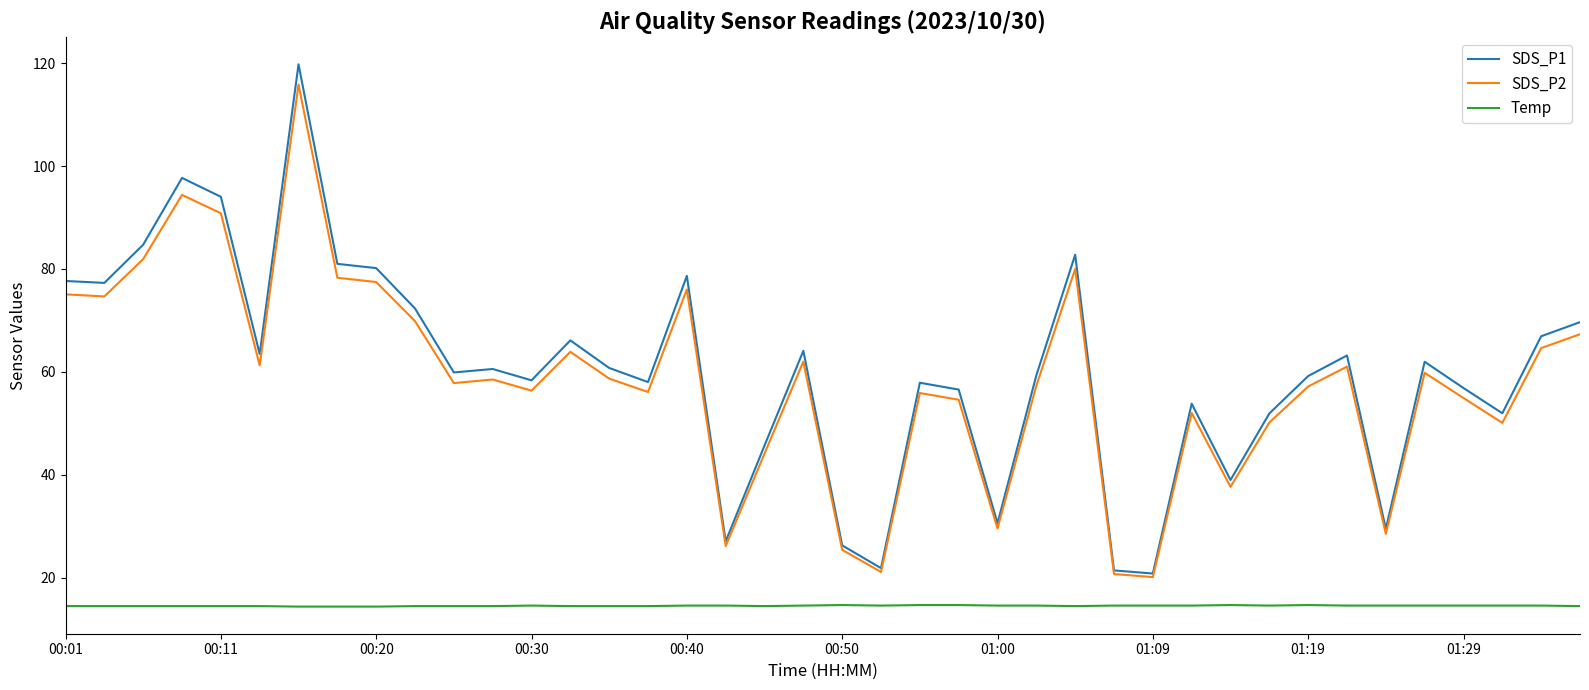

What is the maximum value for Temp?

14.7